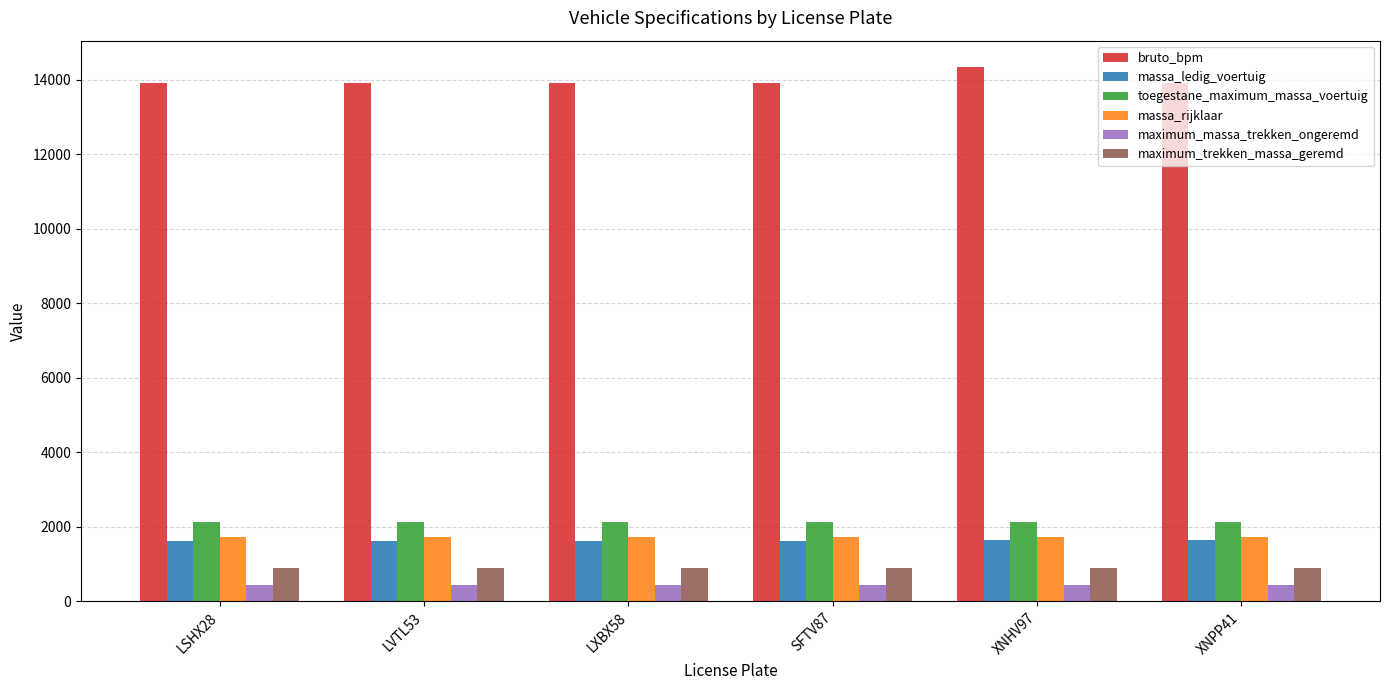

What is the sum of the maximum_trekken_massa_geremd values at XNPP41 and LXBX58?

1800